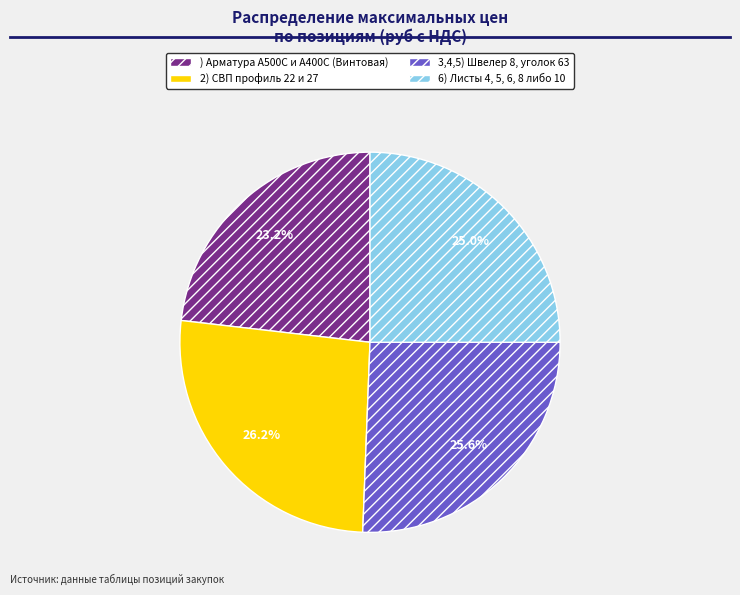

To the nearest percent, what is the average slice percentage?

25%